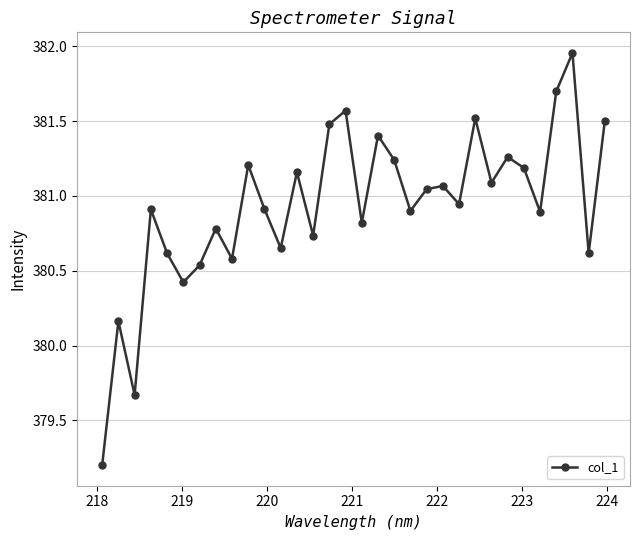

How many data points are above 380?

30